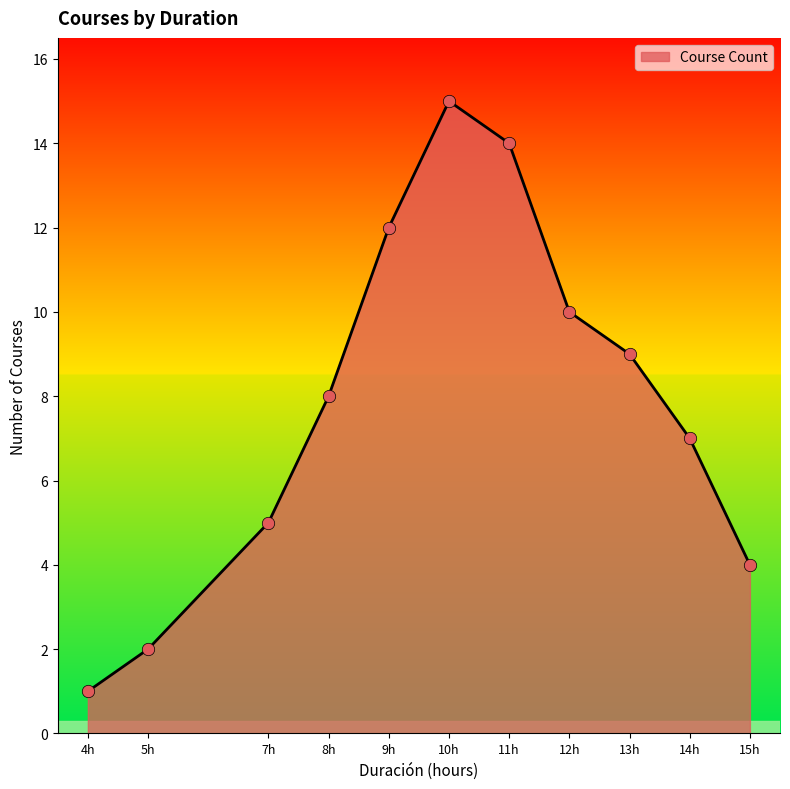

What is the change in value from 8h to 11h?

+6